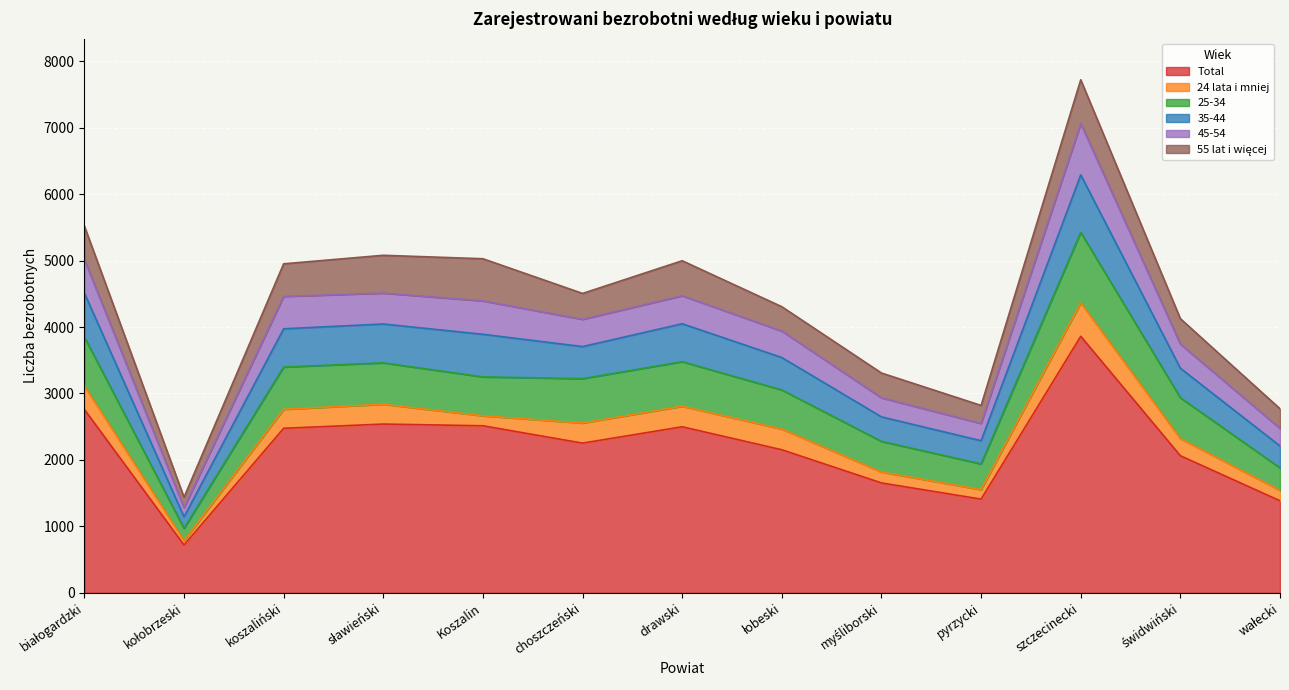

Is it true that Total equals 2499 at drawski?

True